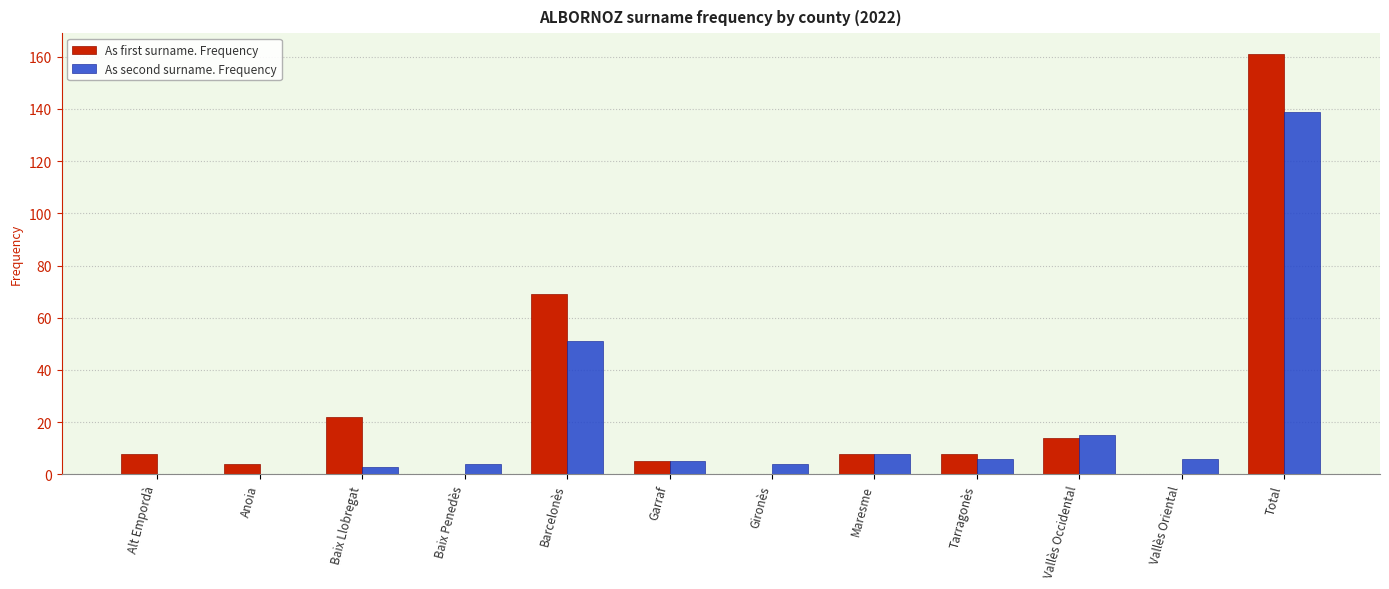

Count the number of data series in this chart.

2